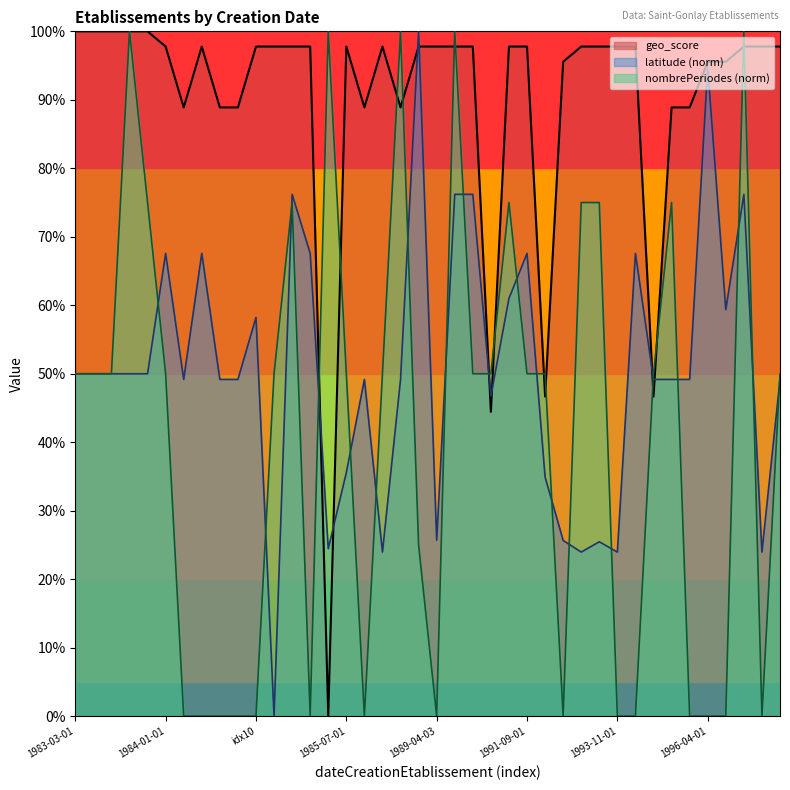

What is the highest value of the geo_score series?

1.0